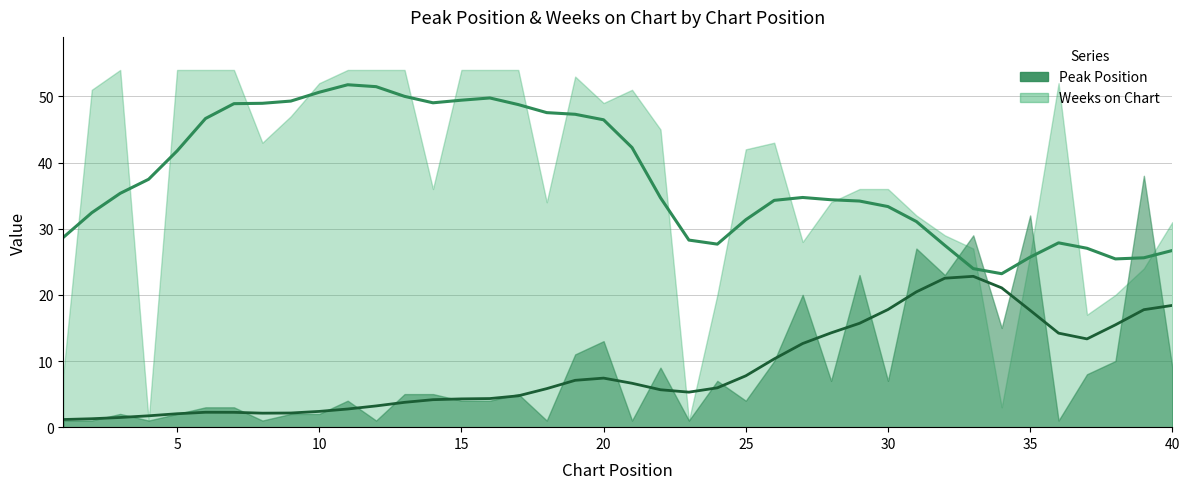

At which category is the sum across all series the highest?

19